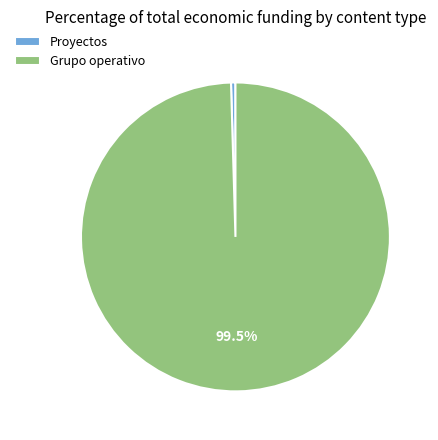

What portion of the pie excludes Grupo operativo?

0.5%